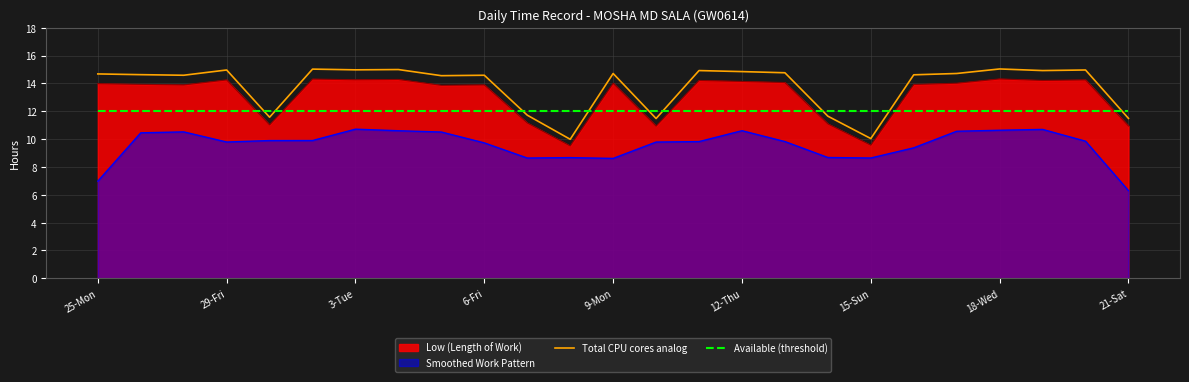

Which series has the widest spread of values?

Total CPU cores analog